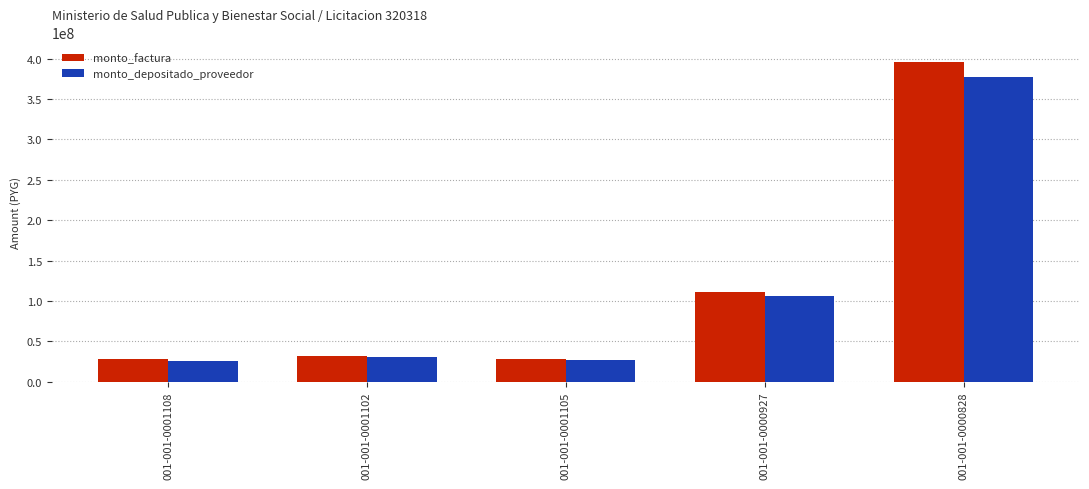

What is the difference between the highest and lowest values at 001-001-0001105?

1624019